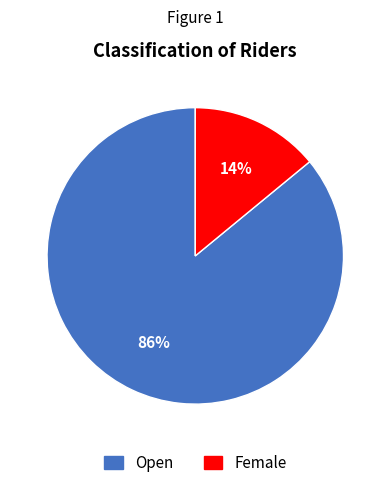

Which slice is the smallest?

Female